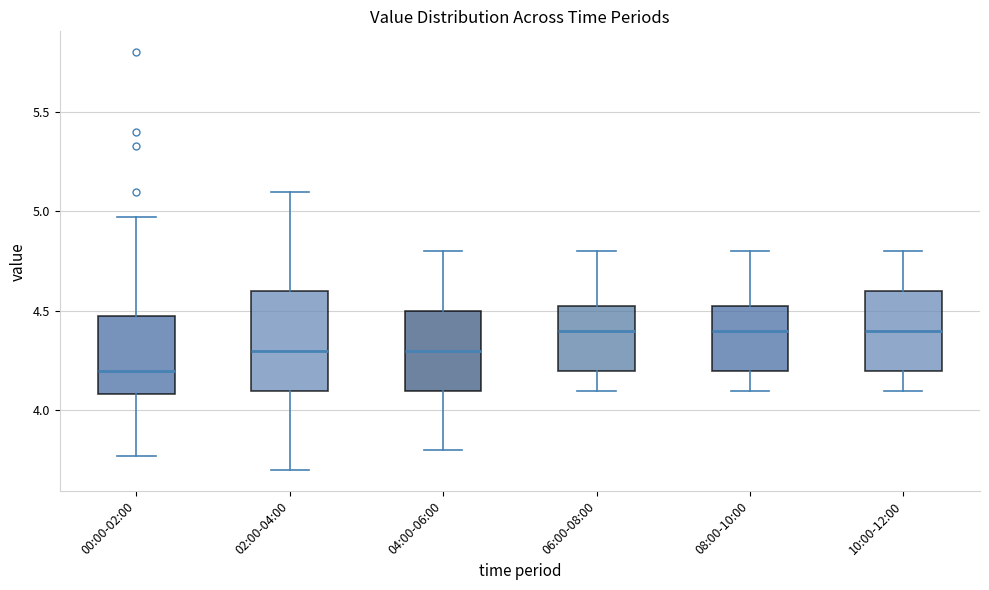

Which box's median line is the lowest?

00:00-02:00